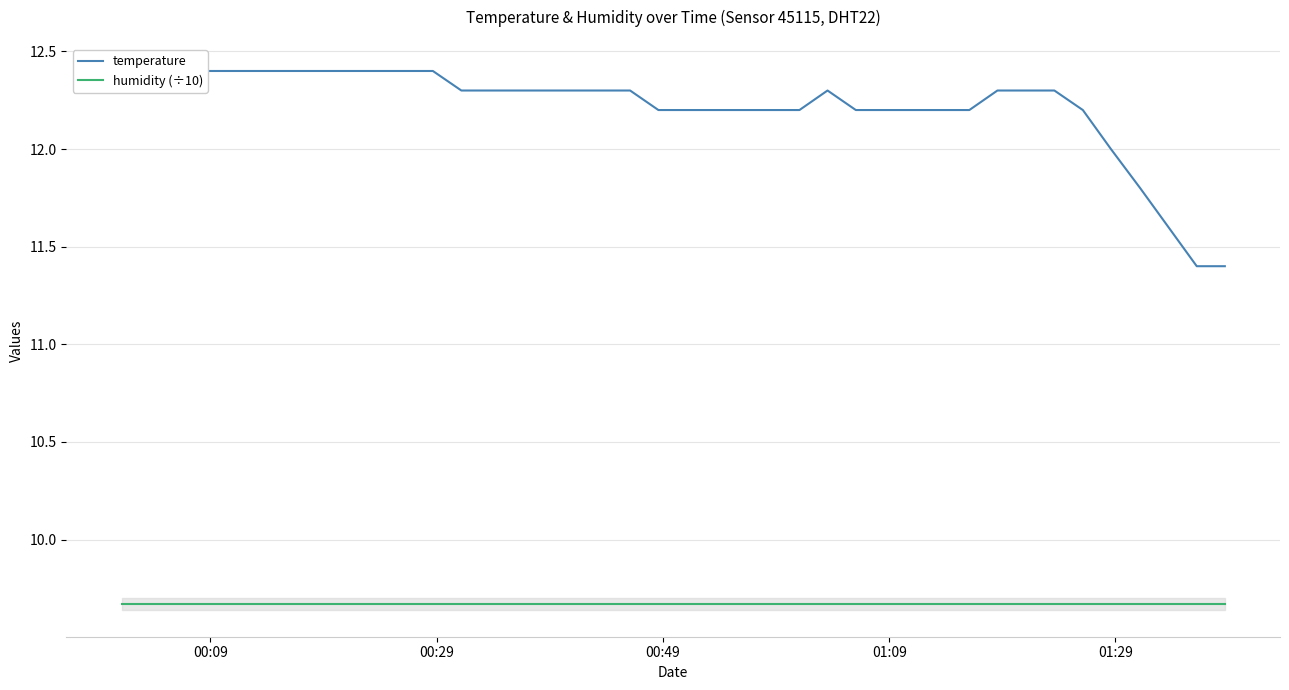

Count the number of data series in this chart.

2